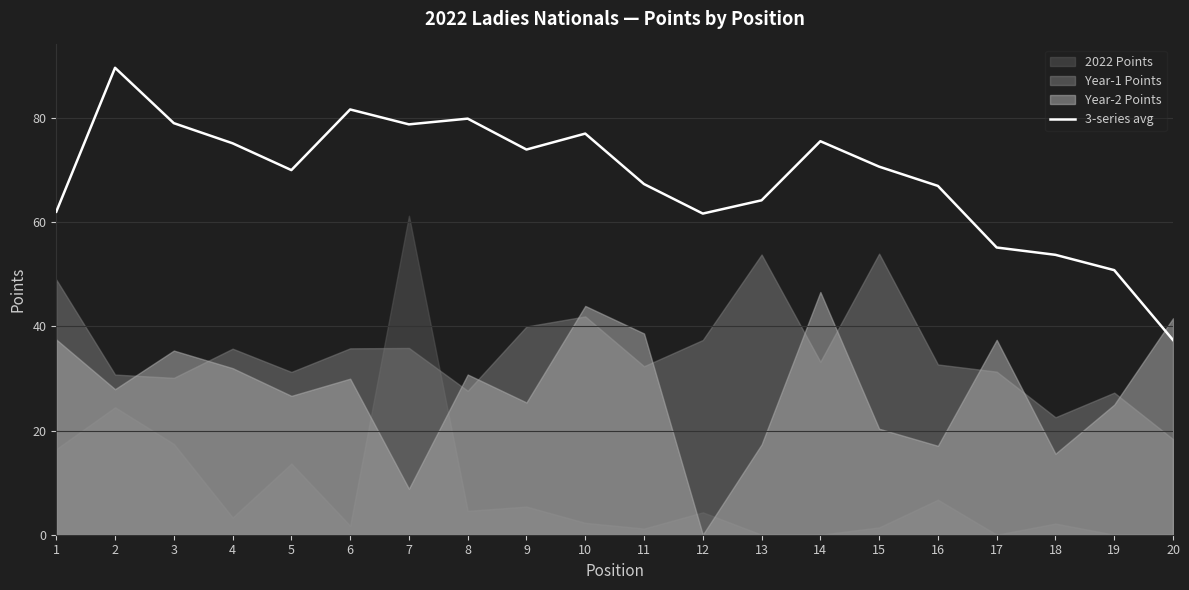

Is it true that the value at 3 is 114.1?

False